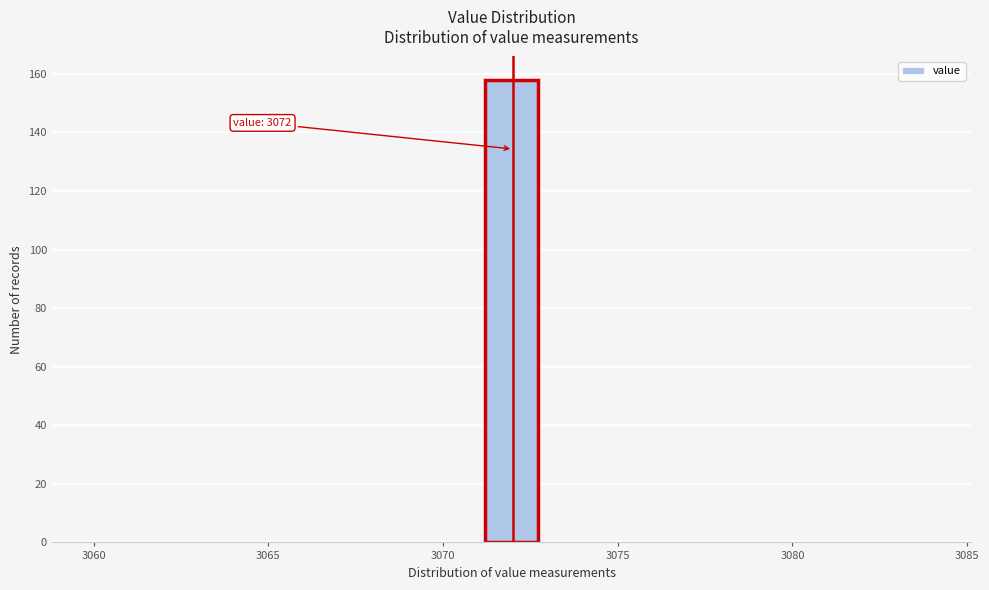

Around what value on the x-axis is the tallest bar? Give the approximate position of its centre, as read against the axis.

3072.0